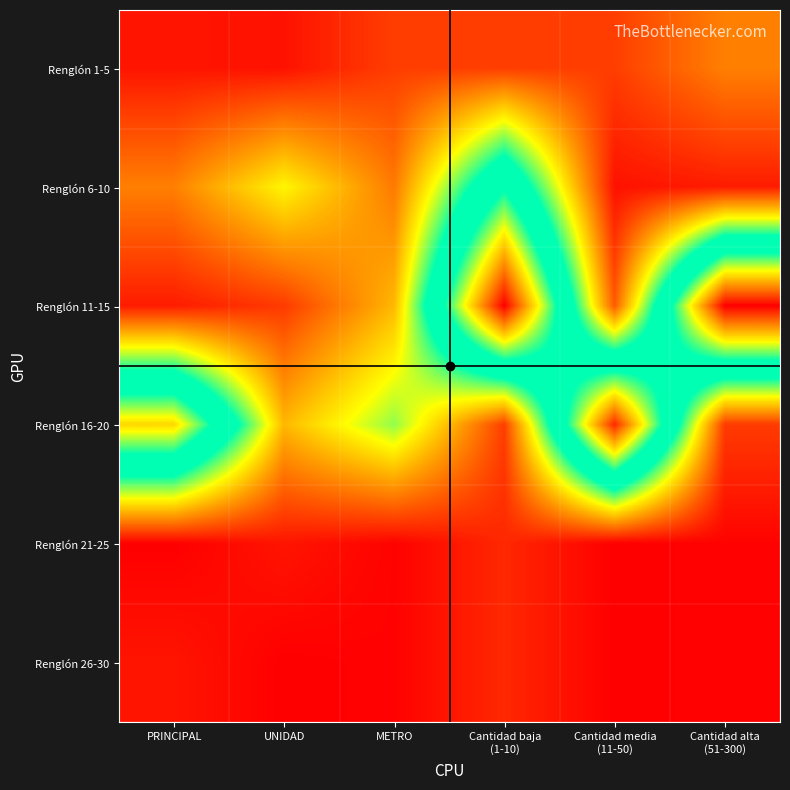

Which has a higher value, METRO or Cantidad media
(11-50)?

METRO